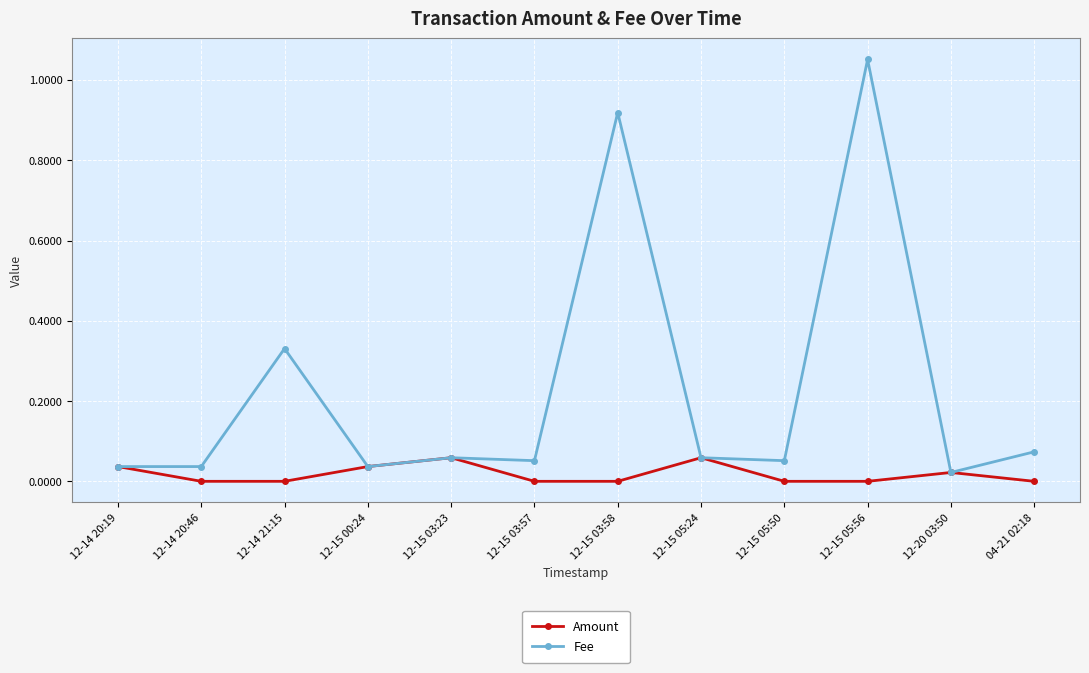

Which series changed the most between 12-15 05:50 and 12-15 05:56?

Fee